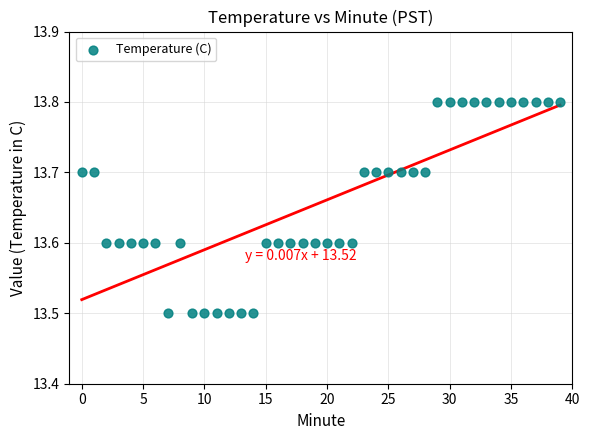

What is the range of Y values (max minus min)?

0.3